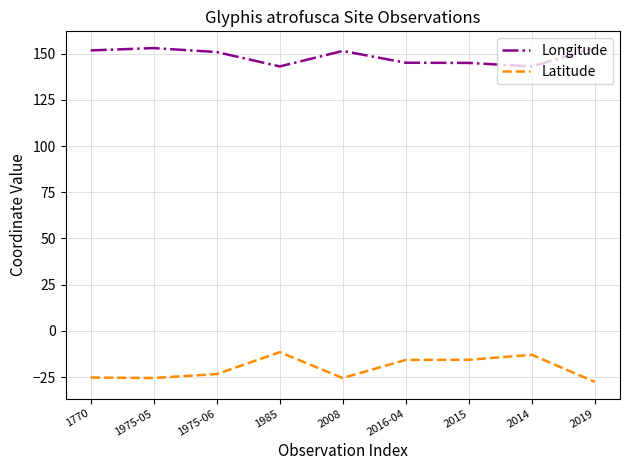

The value of Longitude at 2014 is 143.0. True or false?

True